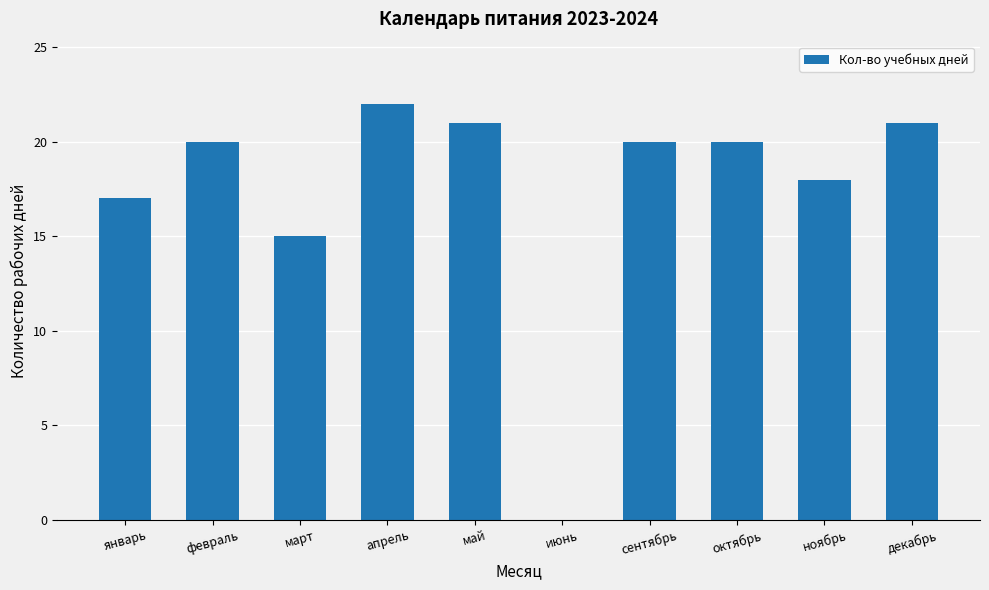

Are the bars horizontal?

No